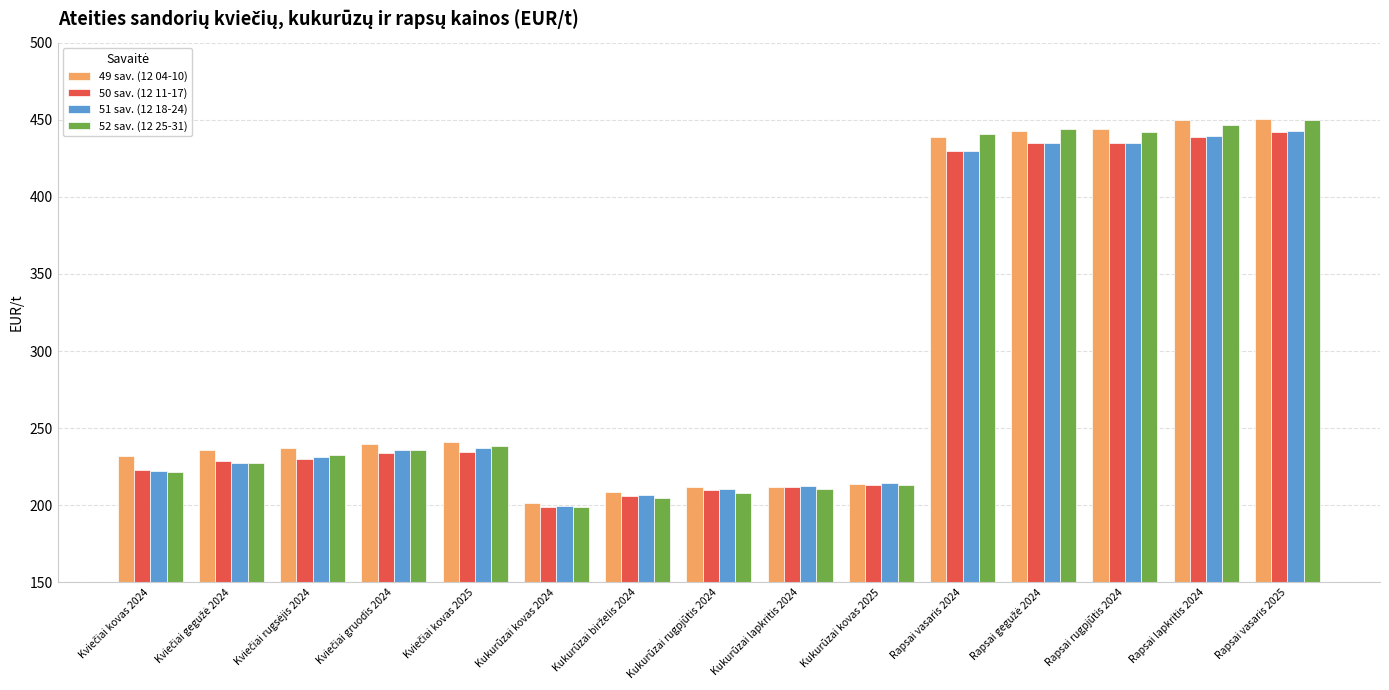

What is the maximum value for 49 sav. (12 04-10)?

450.8